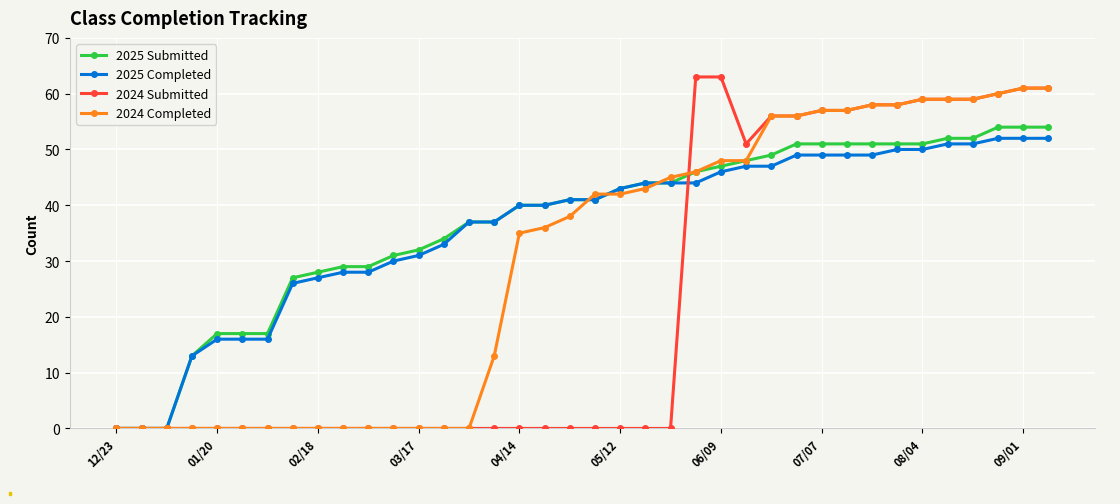

How many lines are shown in the chart?

4